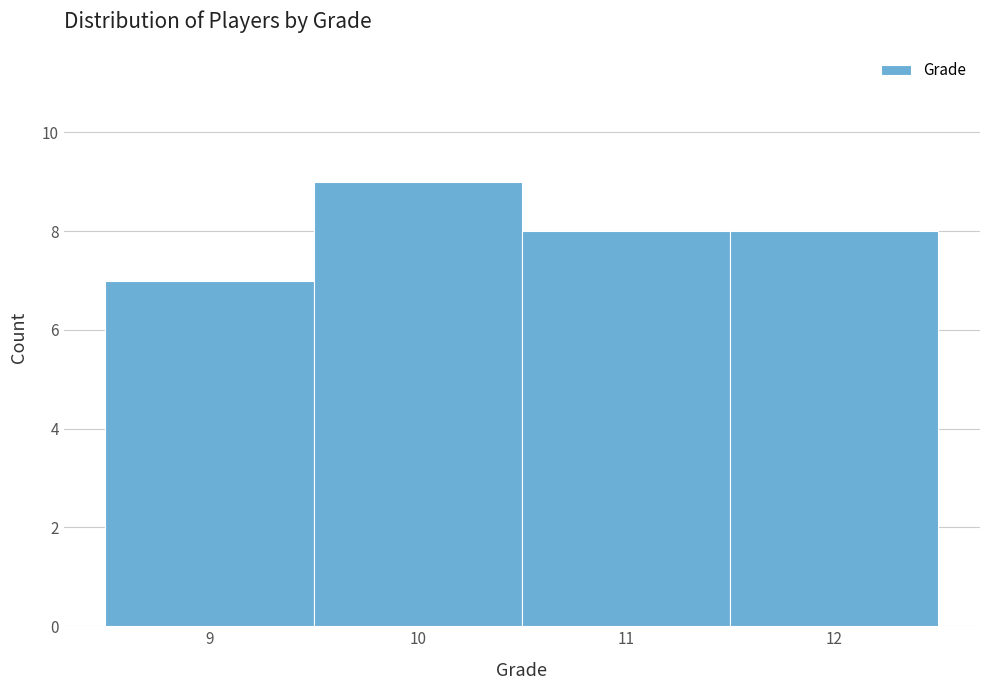

Reading left to right, list every bar in this chart as the range it spans on the x-axis followed by its height. The values are not printed on the chart, so give them approximately, as read against the axis.

8.5 to 9.5: 7
9.5 to 10.5: 9
10.5 to 11.5: 8
11.5 to 12.5: 8